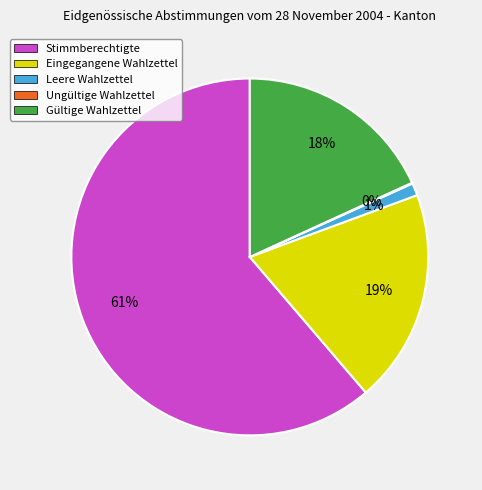

Approximately how many times larger is the value at Eingegangene Wahlzettel compared to Stimmberechtigte?

0.3